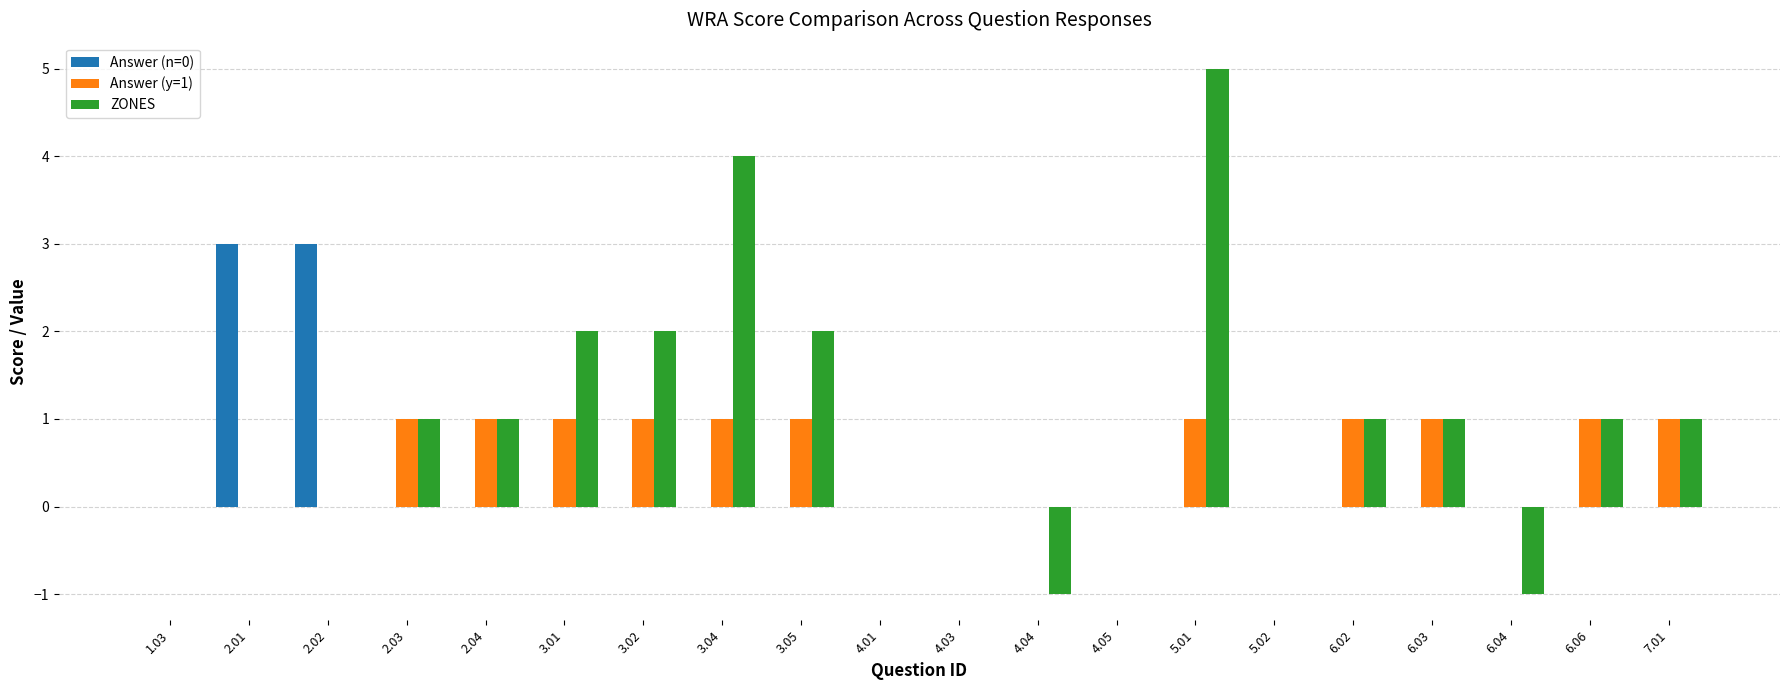

Which label corresponds to the largest value in the chart?

5.01